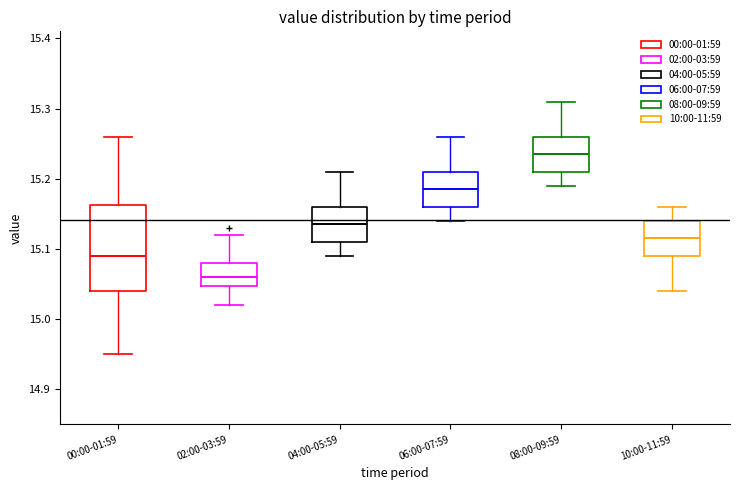

Reading left to right, transcribe this box plot: for each box, give where its median line is, the range the box spans, and where its two whiskers end, as read against the y-axis. The values are not printed on the chart, so give them approximately, as read against the axis.

00:00-01:59: median 15.09, box 15.04 to 15.16, whiskers 14.95 to 15.26
02:00-03:59: median 15.06, box 15.05 to 15.08, whiskers 15.02 to 15.12
04:00-05:59: median 15.14, box 15.11 to 15.16, whiskers 15.09 to 15.21
06:00-07:59: median 15.19, box 15.16 to 15.21, whiskers 15.14 to 15.26
08:00-09:59: median 15.24, box 15.21 to 15.26, whiskers 15.19 to 15.31
10:00-11:59: median 15.12, box 15.09 to 15.14, whiskers 15.04 to 15.16